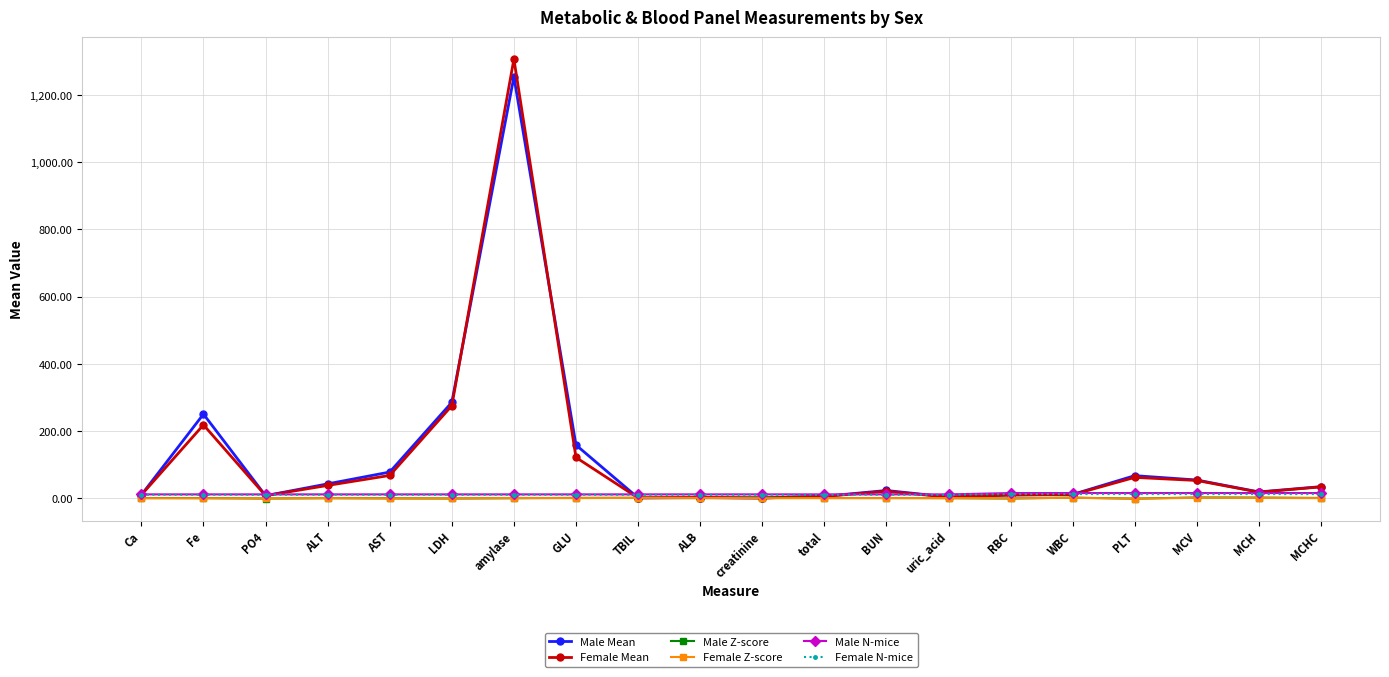

What is the value of the Male Z-score point at the 19th from the left?

1.4